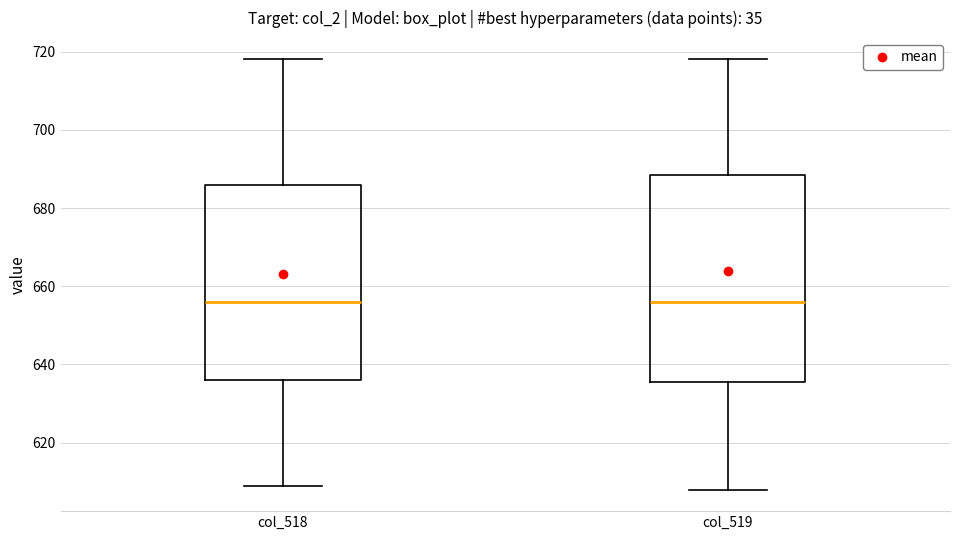

Which box is the tallest, from its lower edge to its upper edge?

col_519